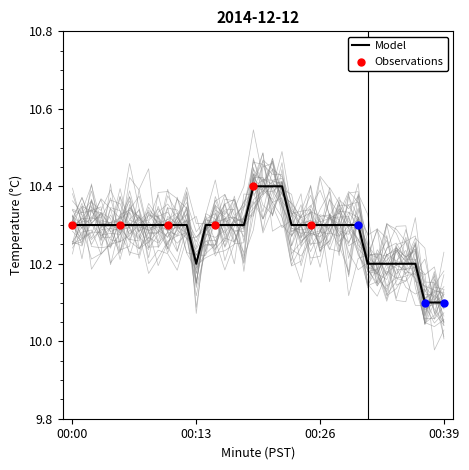

Which has a higher value, 27 or 30?

27